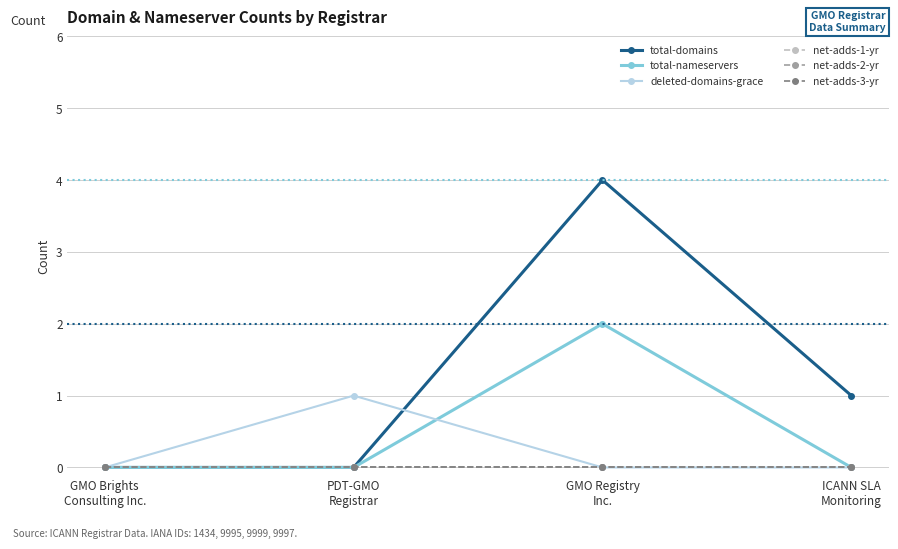

Is this an area chart (filled region under the line)?

No